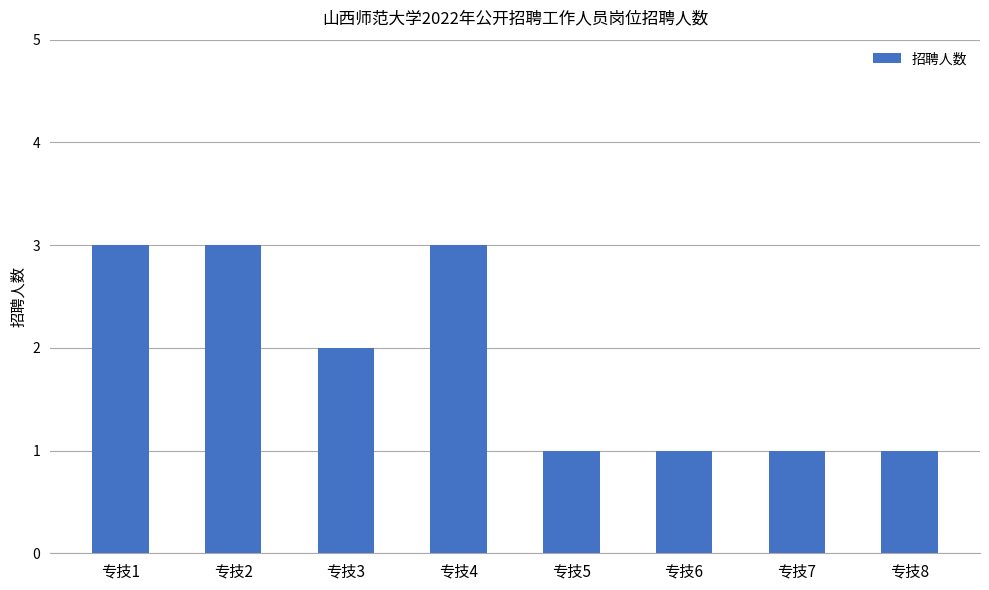

What is the value of the 4th bar from the left?

3